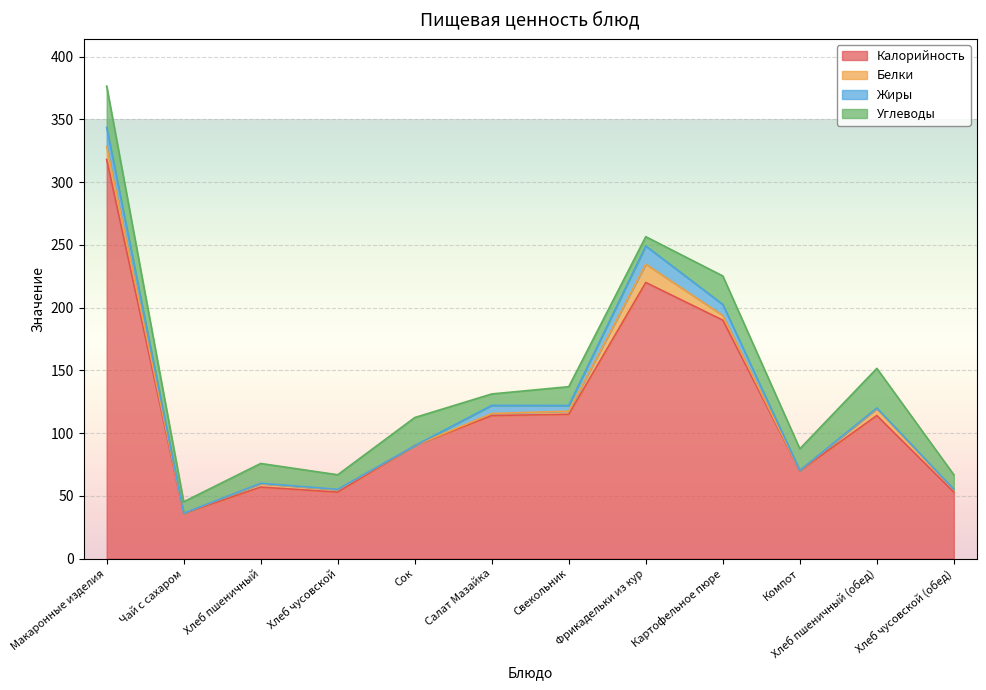

Rank the series at Сок from lowest to highest value.

Белки, Жиры, Углеводы, Калорийность